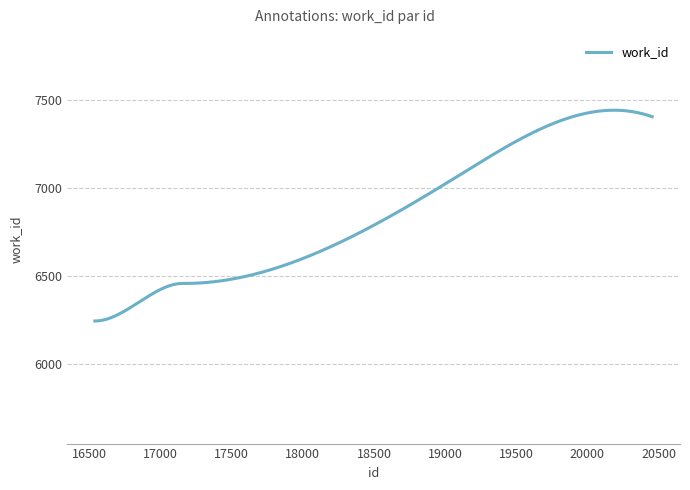

What is the smallest value displayed?

6242.0